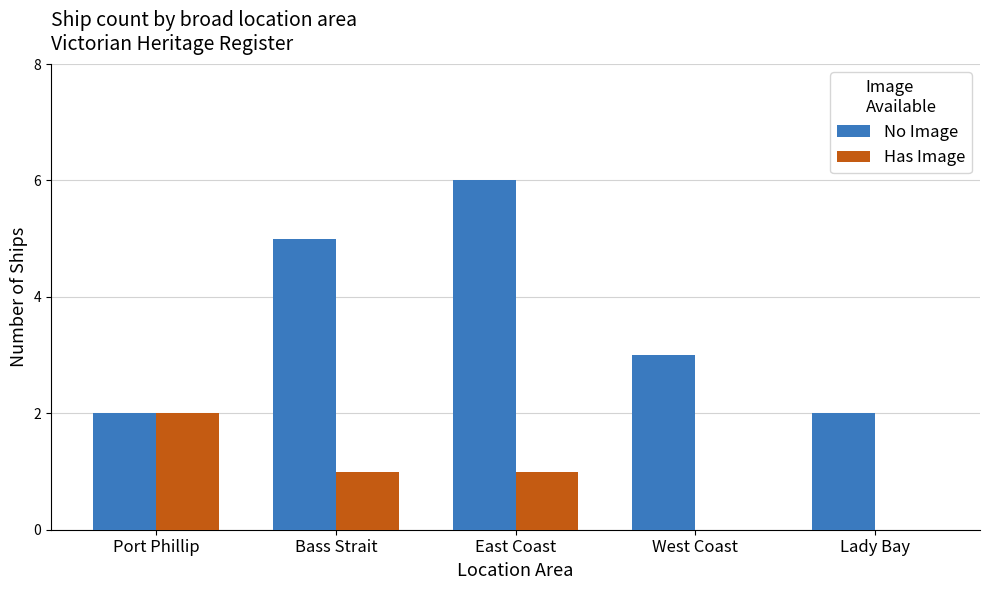

What is the maximum value for No Image?

6